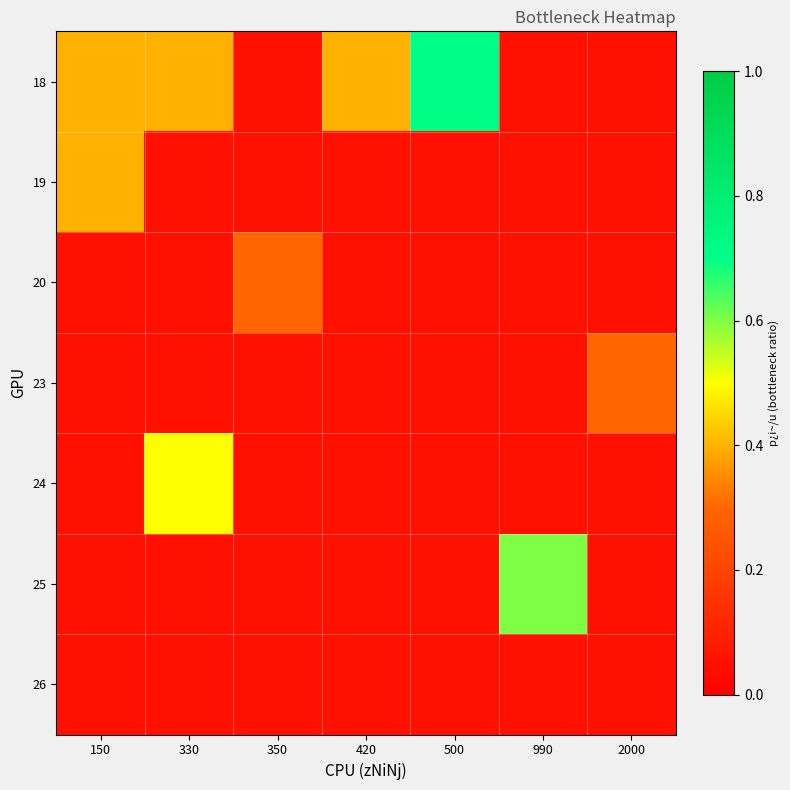

Which category has the lowest value across all series?

350